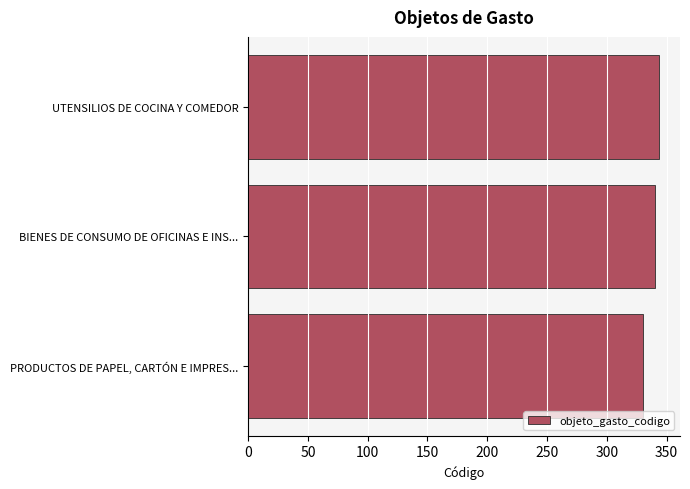

What is the difference between the values at UTENSILIOS DE COCINA Y COMEDOR and PRODUCTOS DE PAPEL, CARTÓN E IMPRES...?

14